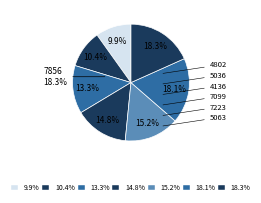

Does any single category account for the majority?

No